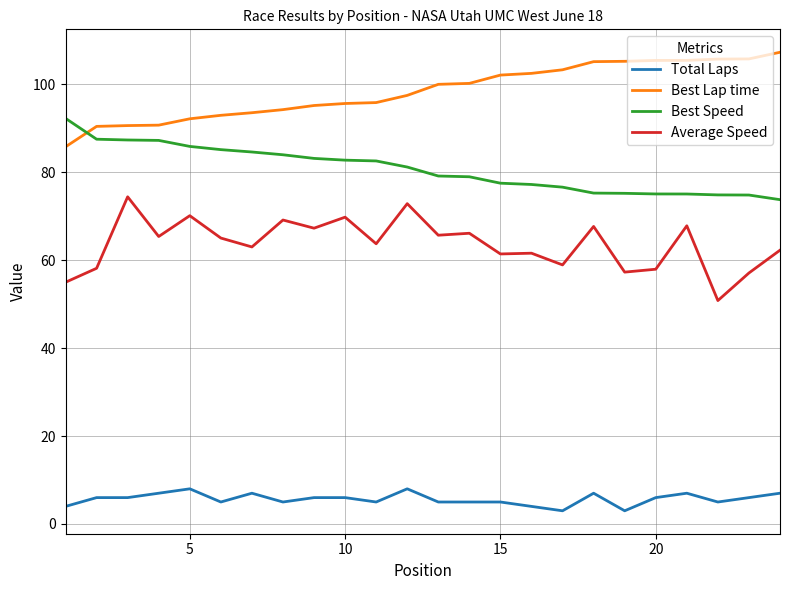

True or false: Best Lap time and Average Speed intersect in this chart.

False